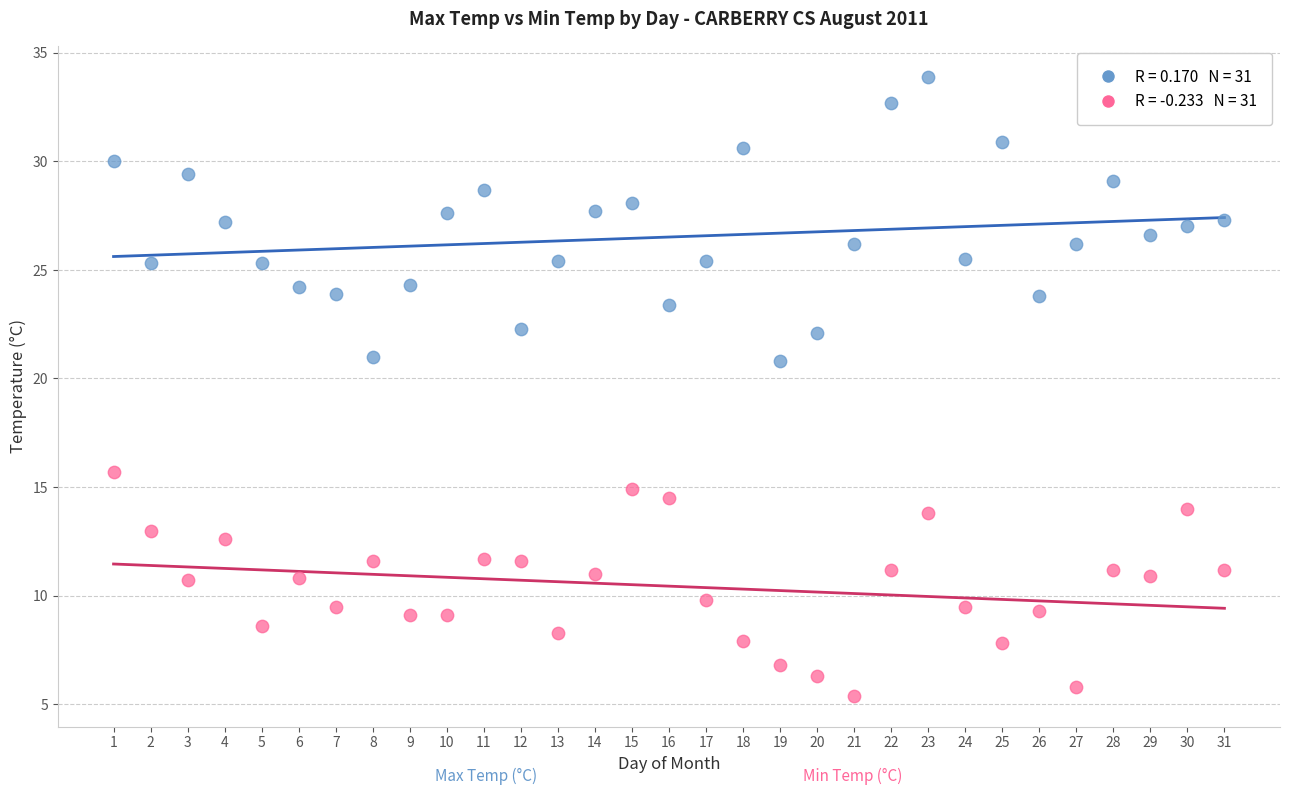

Across all data points, what is the range of Y values (max minus min)?

28.5